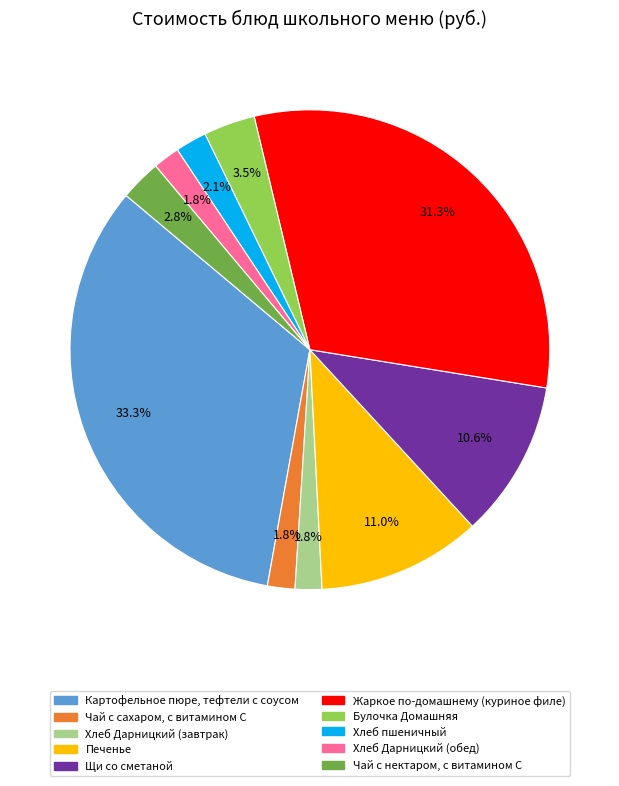

How many slices are in this pie chart?

10